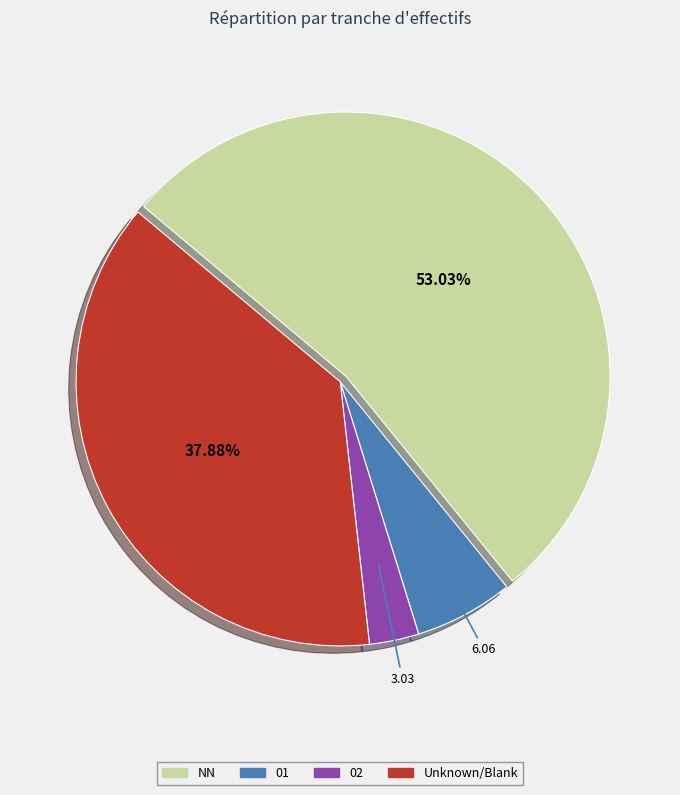

Does any single category account for the majority?

Yes